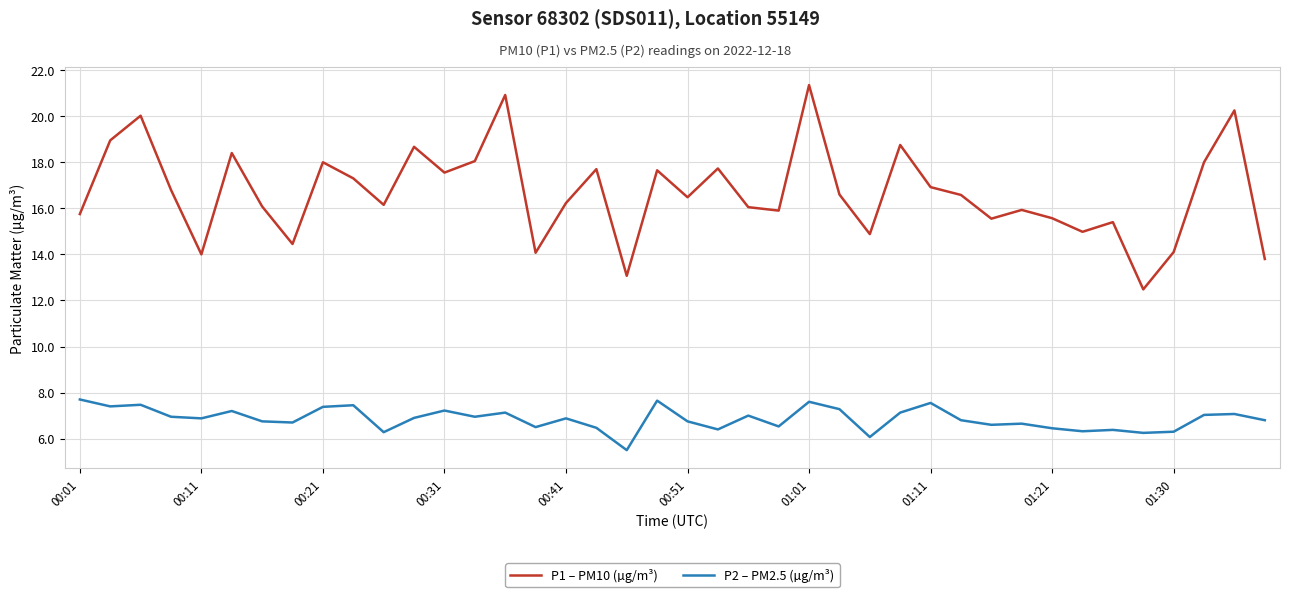

What is the lowest value of the P2 – PM2.5 (µg/m³) series?

5.5